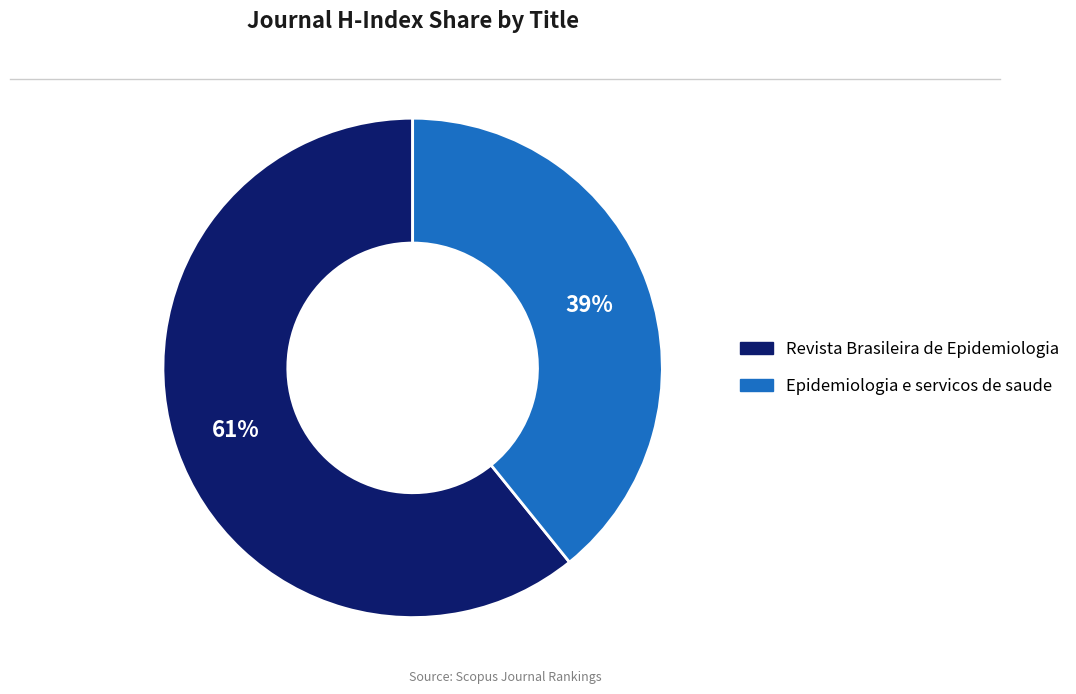

Approximately how many times larger is the value at Revista Brasileira de Epidemiologia compared to Epidemiologia e servicos de saude?

1.6